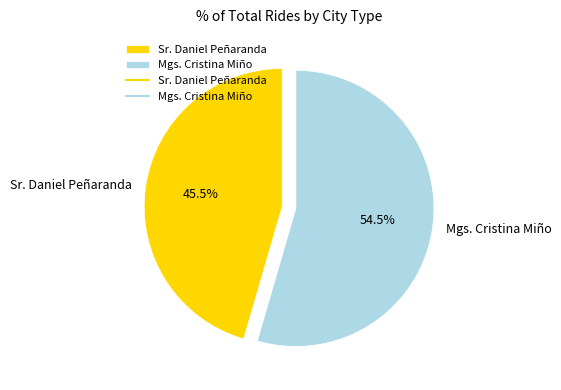

Combined, what portion of the pie is Sr. Daniel Peñaranda and Mgs. Cristina Miño?

100.0%